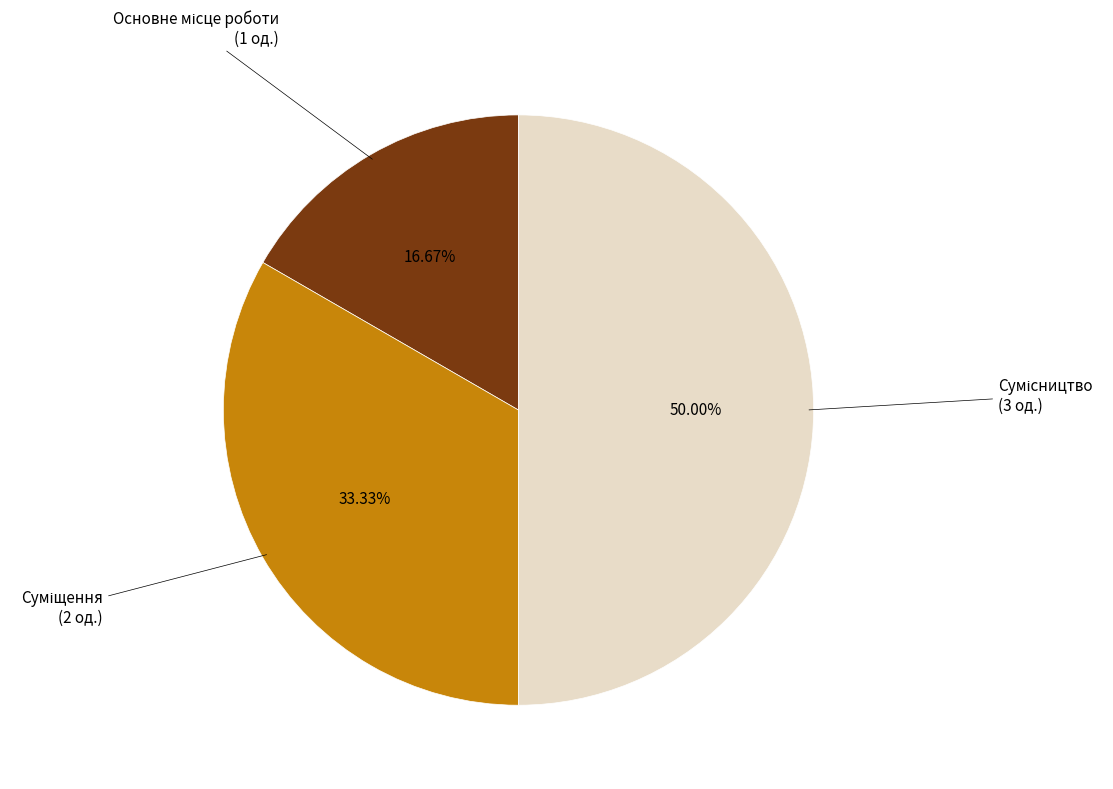

How many segments does this pie chart have?

3